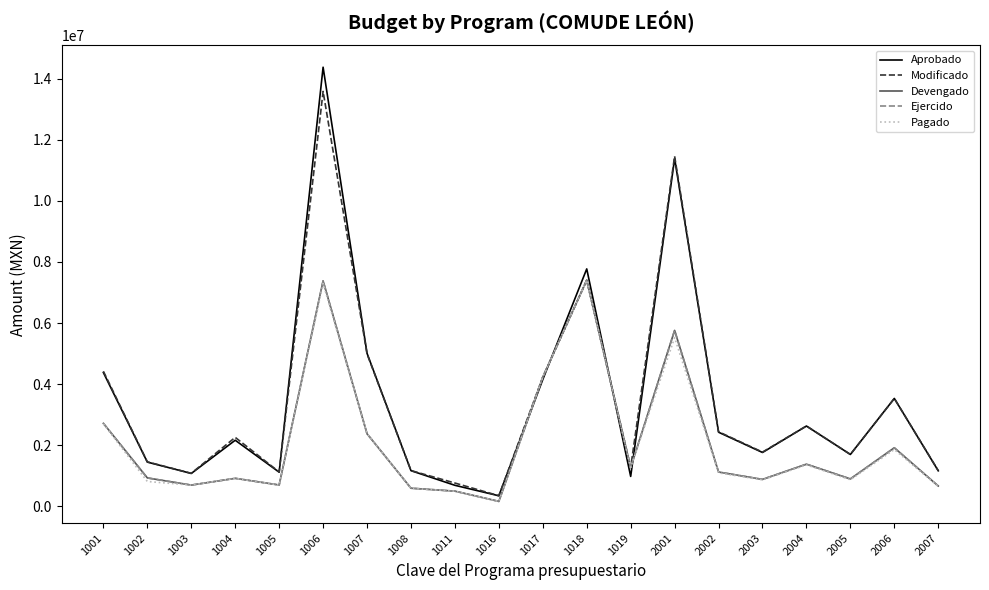

How many interior local valleys does the Pagado series have?

6